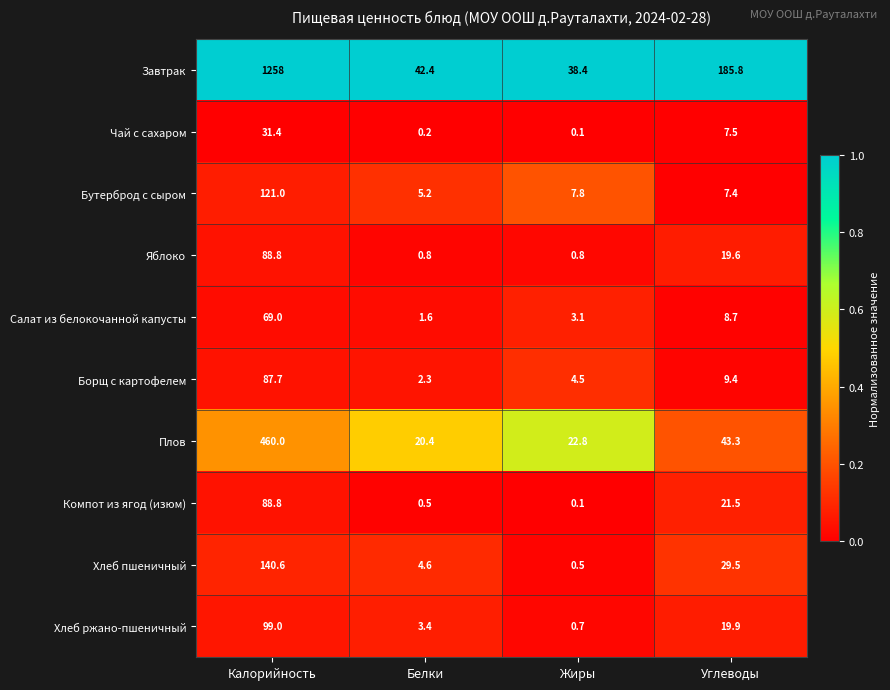

What is the spread (max minus min) of values at Белки?

42.2